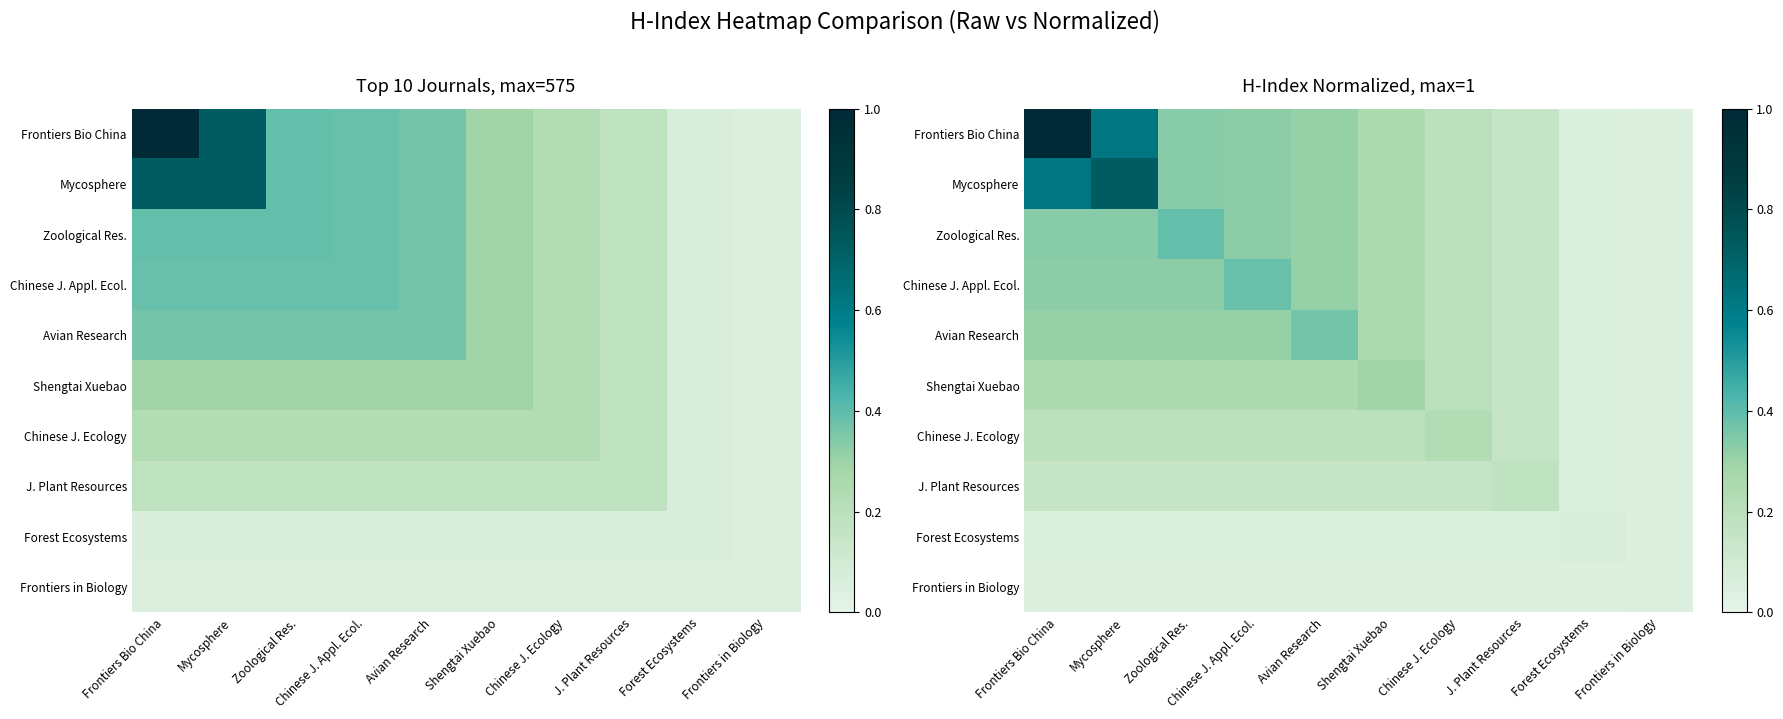

What is the difference between the highest and lowest values at Avian Research?

0.3